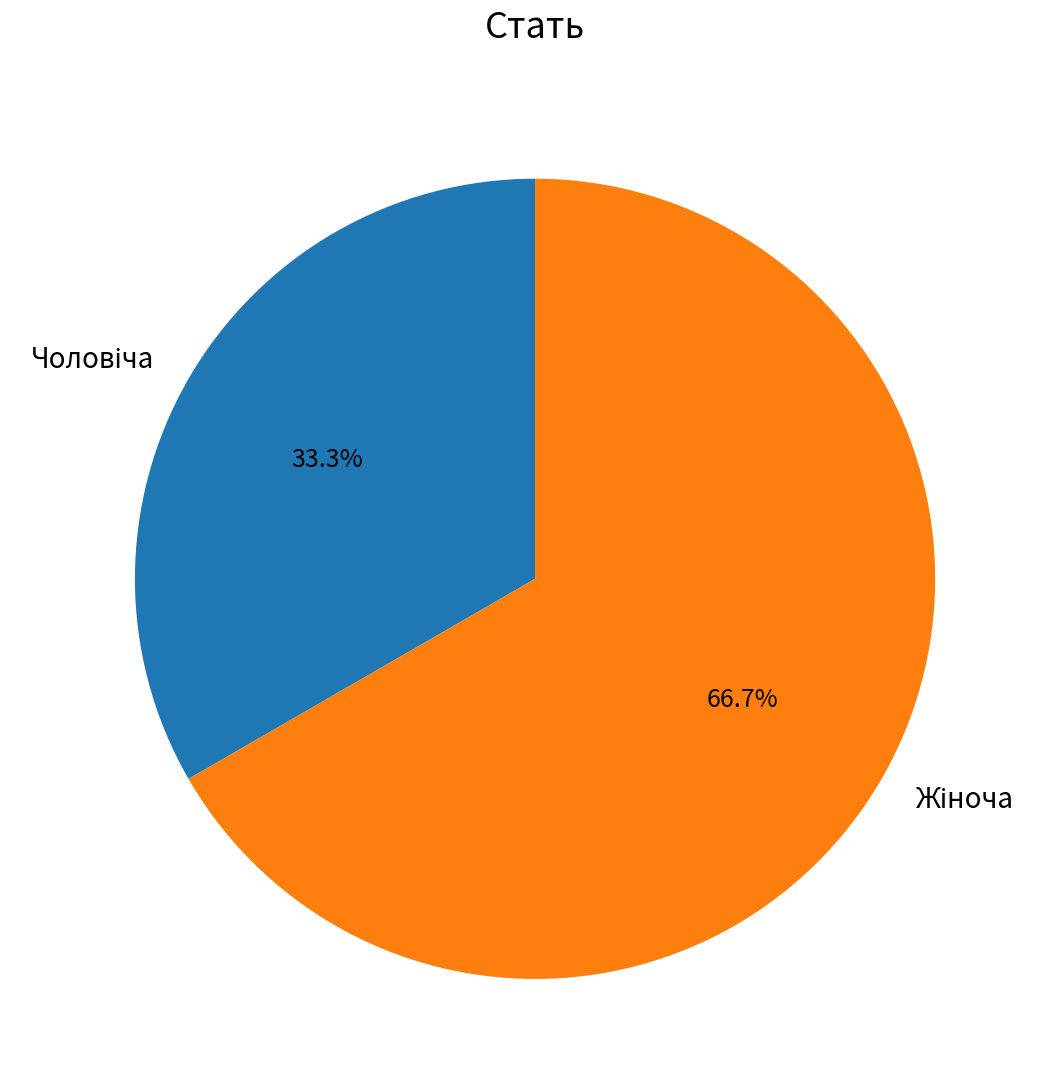

Does any single category account for the majority?

Yes